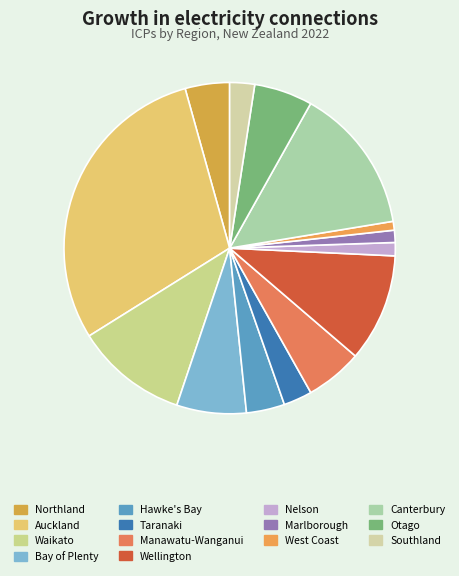

Count the number of slices in the pie.

14